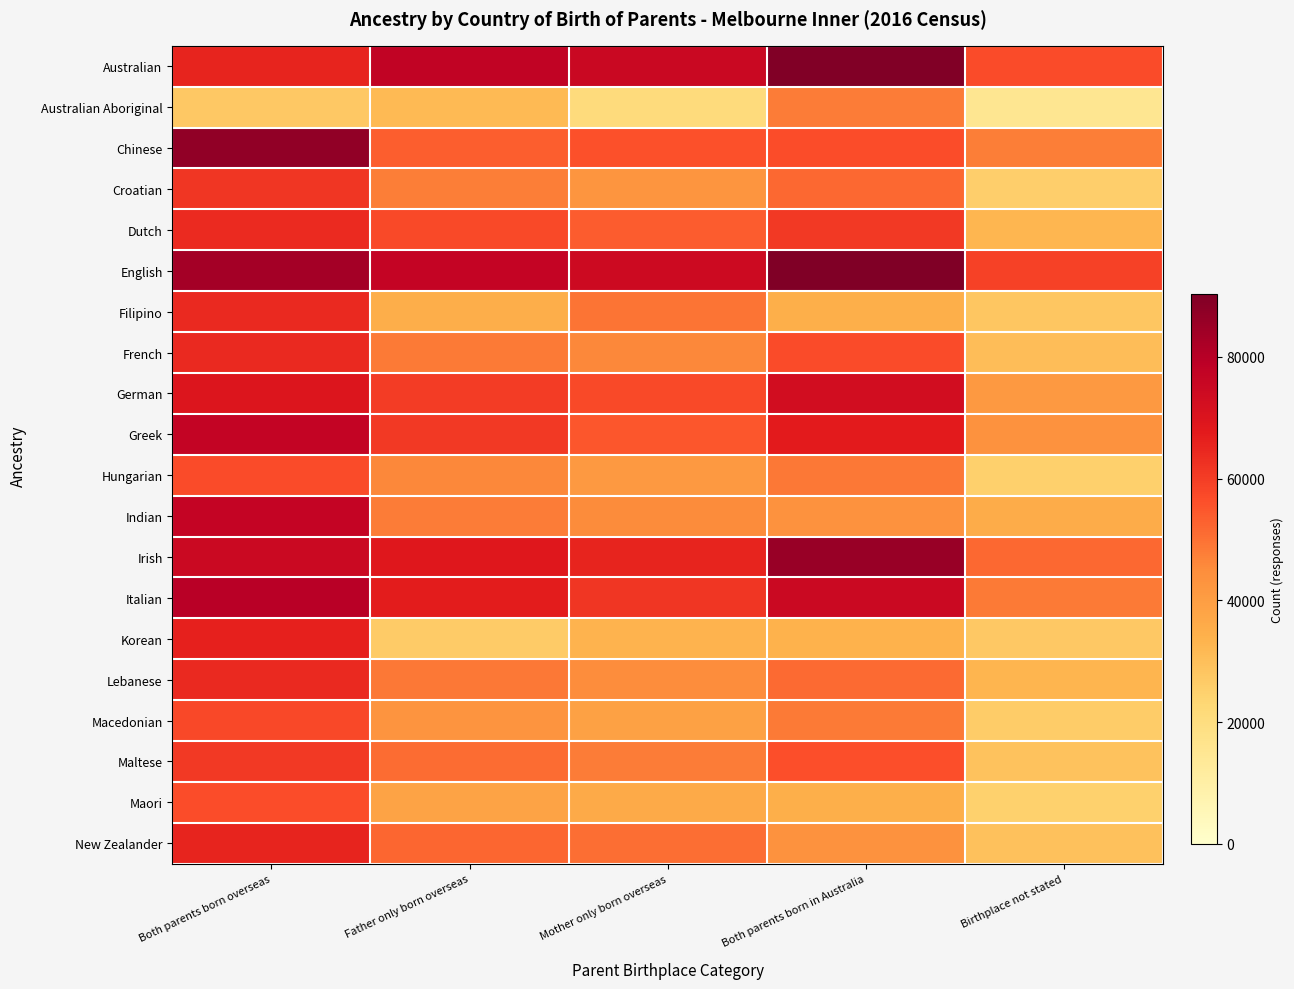

Reading right to left, list all the values displayed in this chart.

Australian: Birthplace not stated=7.2	Both parents born in Australia=11.3	Mother only born overseas=9.5	Father only born overseas=9.8	Both parents born overseas=8.3
Australian Aboriginal: Birthplace not stated=1.9	Both parents born in Australia=6.1	Mother only born overseas=2.6	Father only born overseas=4.0	Both parents born overseas=3.4
Chinese: Birthplace not stated=6.0	Both parents born in Australia=7.1	Mother only born overseas=7.1	Father only born overseas=6.7	Both parents born overseas=11.0
Croatian: Birthplace not stated=3.2	Both parents born in Australia=6.5	Mother only born overseas=5.4	Father only born overseas=6.1	Both parents born overseas=7.8
Dutch: Birthplace not stated=4.1	Both parents born in Australia=7.7	Mother only born overseas=6.8	Father only born overseas=7.2	Both parents born overseas=8.1
English: Birthplace not stated=7.4	Both parents born in Australia=11.4	Mother only born overseas=9.4	Father only born overseas=9.7	Both parents born overseas=10.5
Filipino: Birthplace not stated=3.5	Both parents born in Australia=4.4	Mother only born overseas=6.2	Father only born overseas=4.5	Both parents born overseas=8.2
French: Birthplace not stated=3.9	Both parents born in Australia=7.2	Mother only born overseas=5.8	Father only born overseas=6.1	Both parents born overseas=8.2
German: Birthplace not stated=5.2	Both parents born in Australia=9.2	Mother only born overseas=7.3	Father only born overseas=7.6	Both parents born overseas=8.8
Greek: Birthplace not stated=5.5	Both parents born in Australia=8.5	Mother only born overseas=6.9	Father only born overseas=7.7	Both parents born overseas=9.7
Hungarian: Birthplace not stated=3.2	Both parents born in Australia=6.2	Mother only born overseas=5.3	Father only born overseas=5.8	Both parents born overseas=7.2
Indian: Birthplace not stated=4.5	Both parents born in Australia=5.5	Mother only born overseas=5.7	Father only born overseas=6.1	Both parents born overseas=9.7
Irish: Birthplace not stated=6.5	Both parents born in Australia=10.8	Mother only born overseas=8.3	Father only born overseas=8.7	Both parents born overseas=9.5
Italian: Birthplace not stated=6.1	Both parents born in Australia=9.5	Mother only born overseas=7.8	Father only born overseas=8.5	Both parents born overseas=10.1
Korean: Birthplace not stated=3.5	Both parents born in Australia=4.3	Mother only born overseas=4.2	Father only born overseas=3.4	Both parents born overseas=8.4
Lebanese: Birthplace not stated=4.2	Both parents born in Australia=6.5	Mother only born overseas=5.7	Father only born overseas=6.2	Both parents born overseas=8.1
Macedonian: Birthplace not stated=3.3	Both parents born in Australia=6.1	Mother only born overseas=4.9	Father only born overseas=5.4	Both parents born overseas=7.3
Maltese: Birthplace not stated=3.7	Both parents born in Australia=7.1	Mother only born overseas=6.1	Father only born overseas=6.5	Both parents born overseas=7.7
Maori: Birthplace not stated=3.1	Both parents born in Australia=4.4	Mother only born overseas=4.6	Father only born overseas=4.8	Both parents born overseas=7.2
New Zealander: Birthplace not stated=3.7	Both parents born in Australia=5.5	Mother only born overseas=6.4	Father only born overseas=6.6	Both parents born overseas=8.3